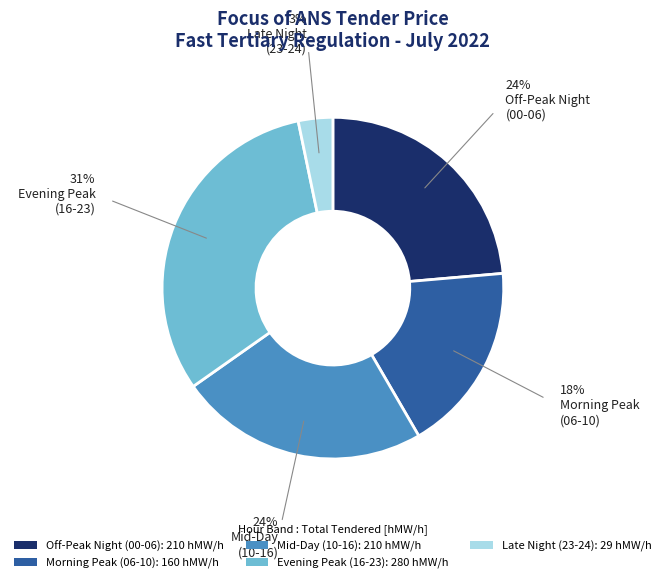

To the nearest percent, what portion does Off-Peak Night (00-06): 210 hMW/h represent?

24%